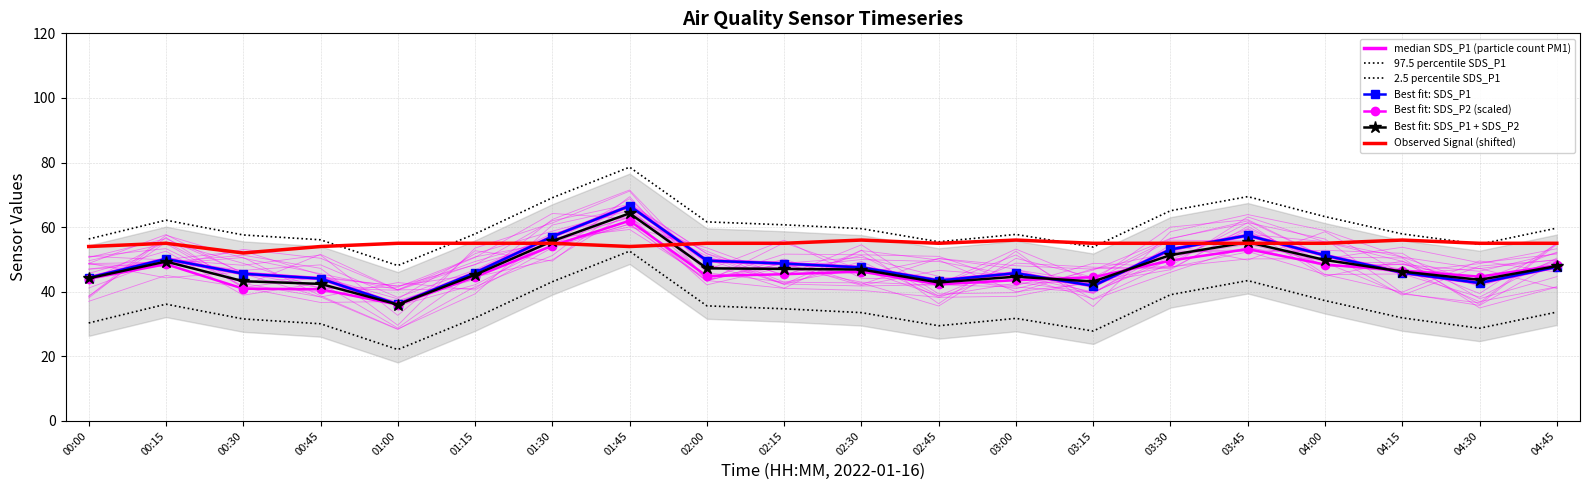

How many data points does each series have?

20